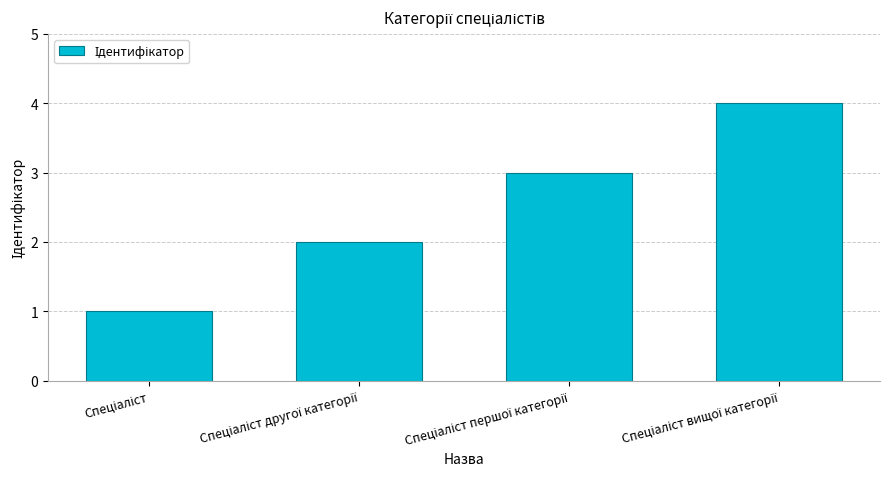

What is the sum of all values?

10